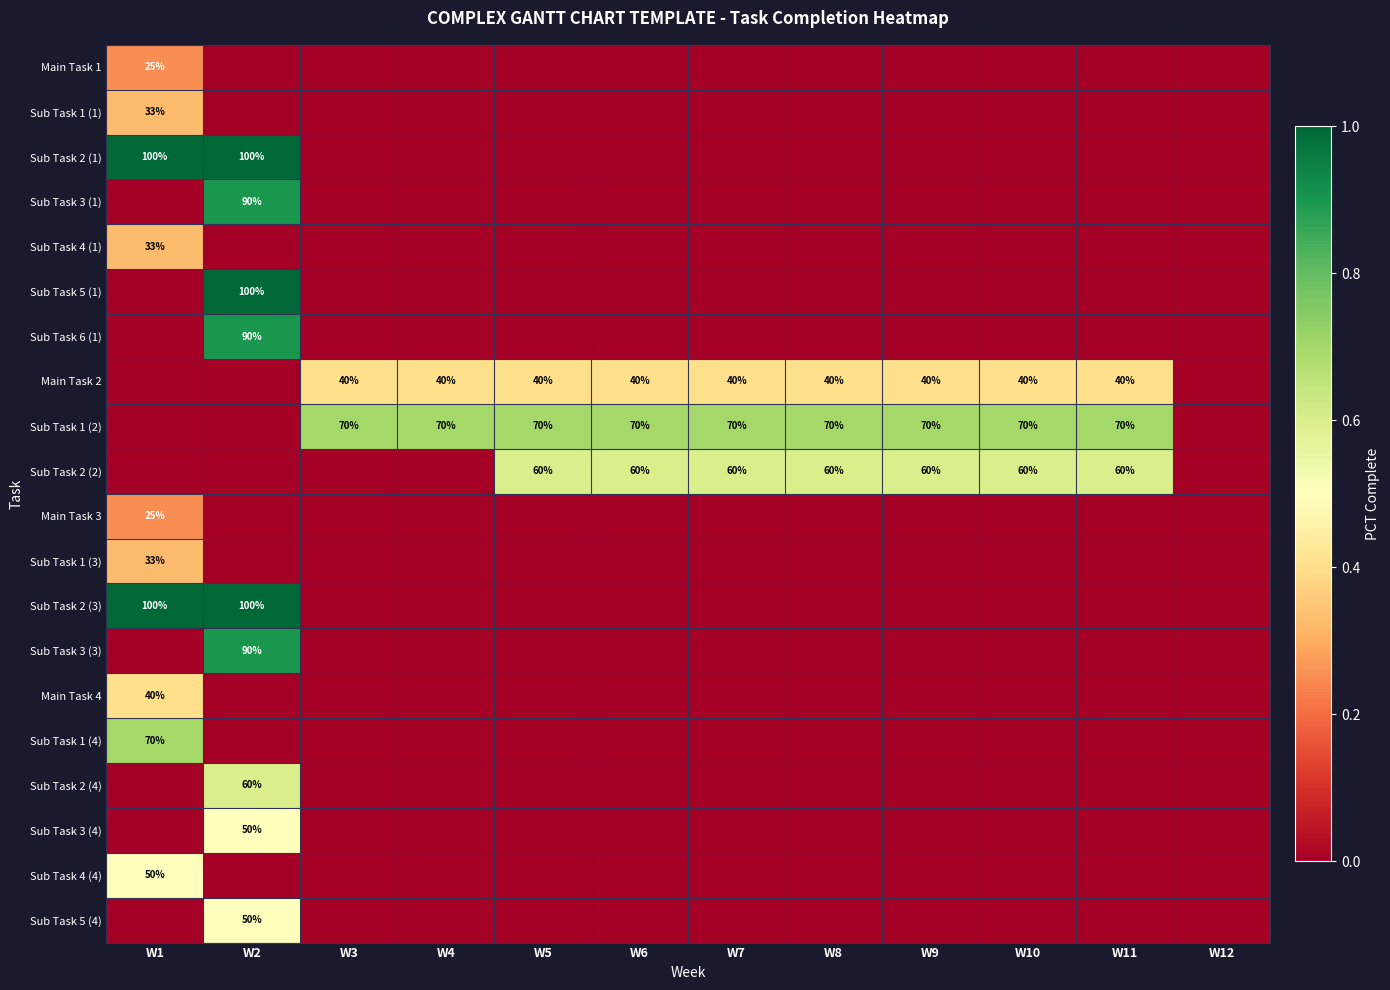

Between W2 and W1, which is larger?

W1